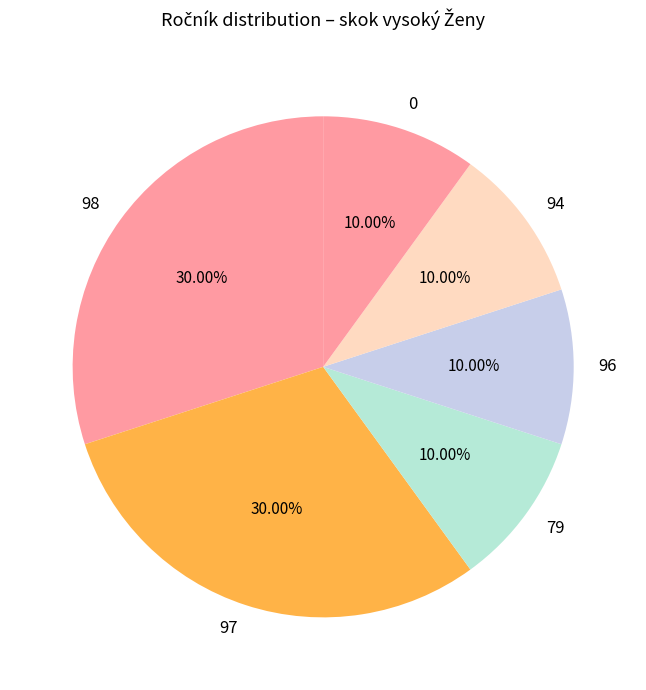

What is the ratio of the value at 96 to the value at 79?

1.0